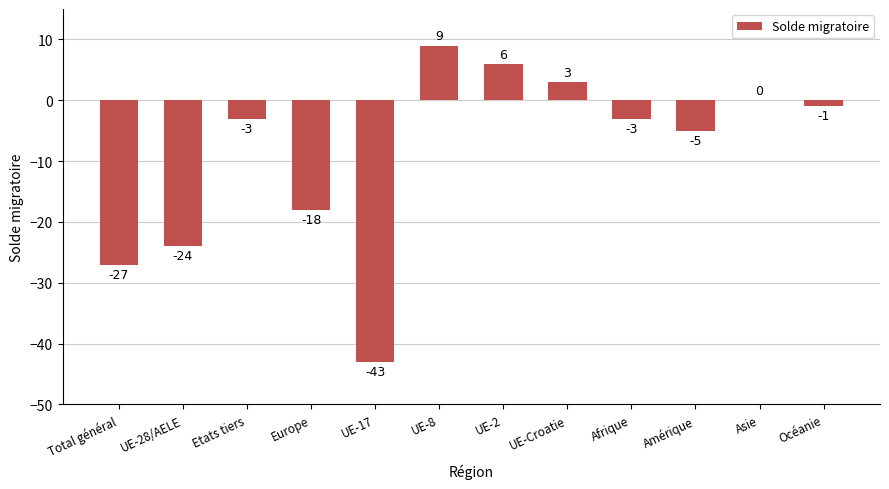

The chart shows a value of -5 at Amérique. True or false?

True